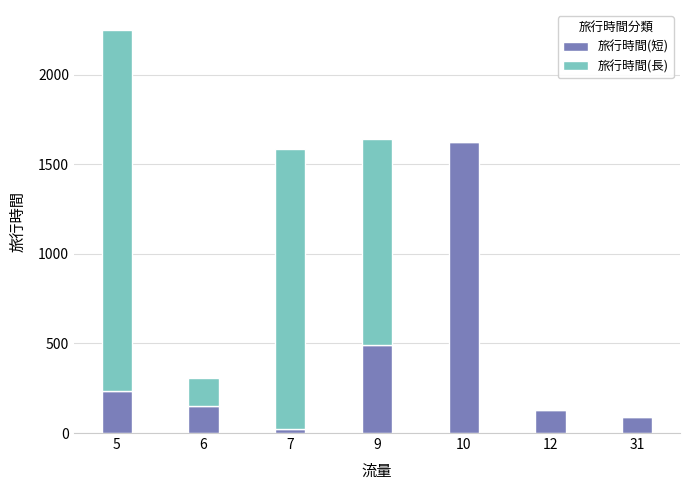

Count the number of categories in the chart.

7